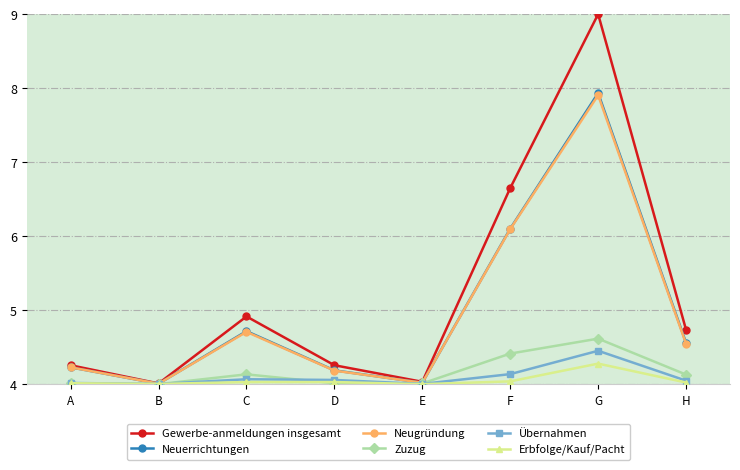

How many lines are shown in the chart?

6